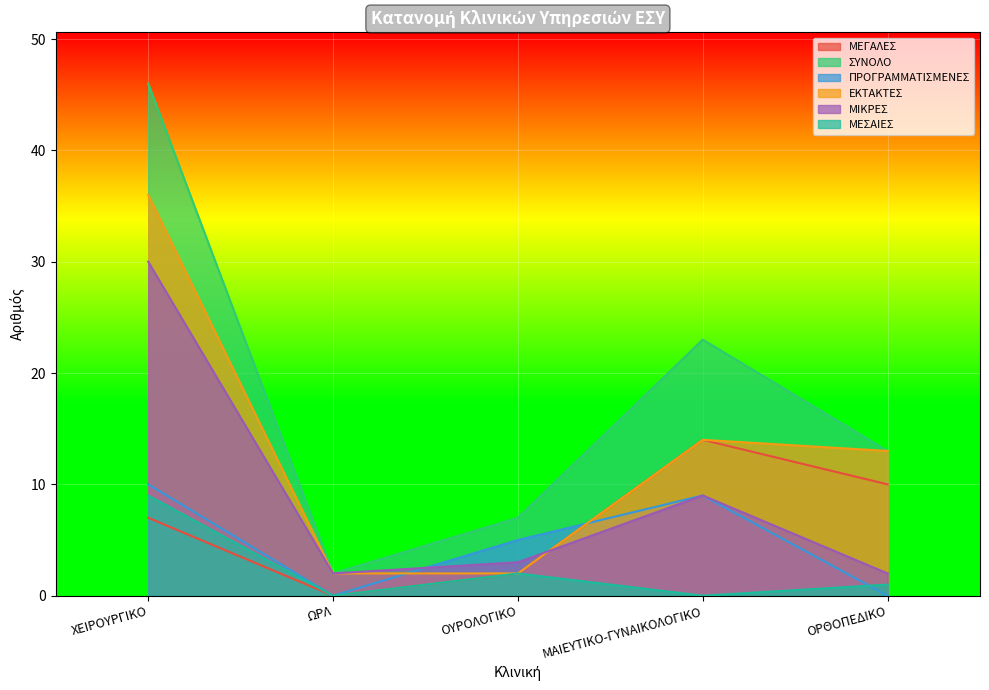

Reading left to right, what are all the values shown in this chart?

ΜΕΓΑΛΕΣ: 7	0	2	14	10
ΣΥΝΟΛΟ: 46	2	7	23	13
ΠΡΟΓΡΑΜΜΑΤΙΣΜΕΝΕΣ: 10	0	5	9	0
ΕΚΤΑΚΤΕΣ: 36	2	2	14	13
ΜΙΚΡΕΣ: 30	2	3	9	2
ΜΕΣΑΙΕΣ: 9	0	2	0	1